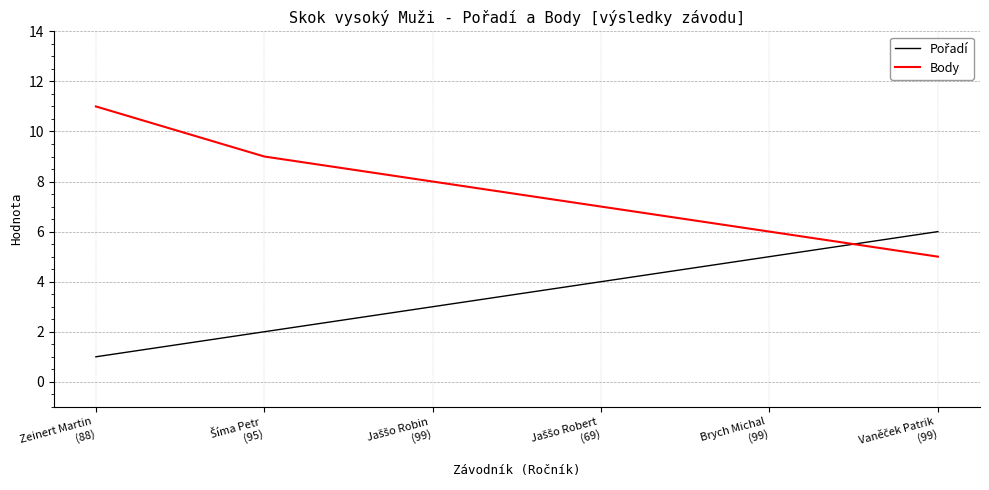

Which series has the largest range (max minus min)?

Body